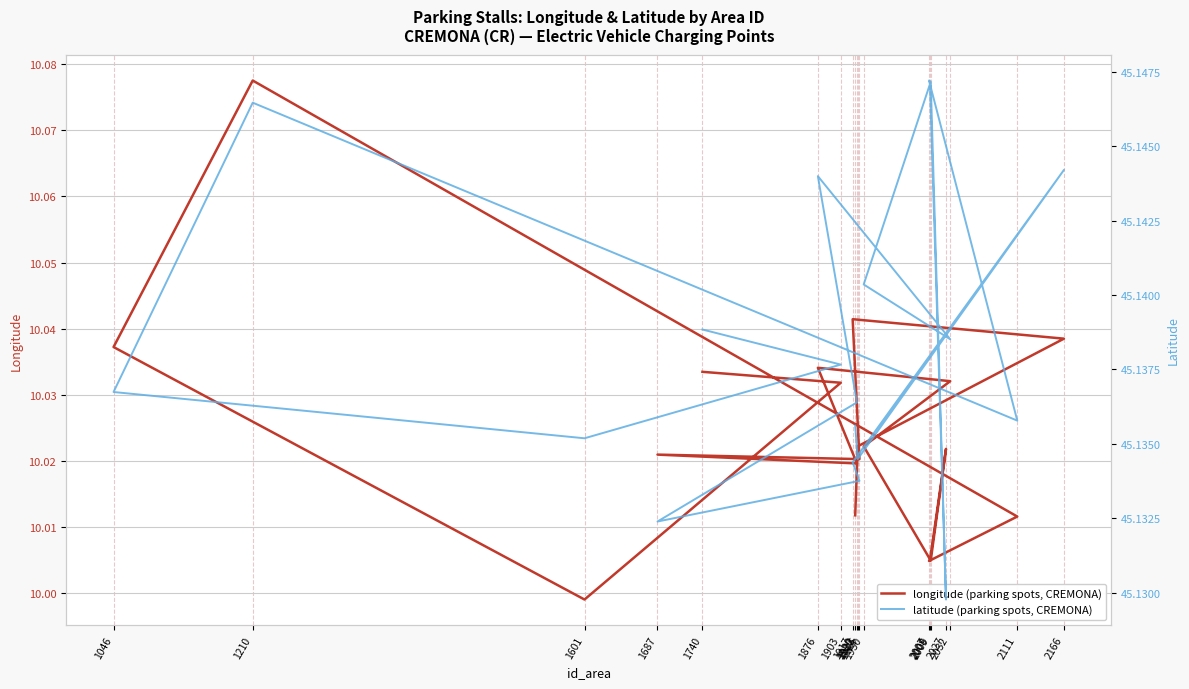

Does the chart have visible grid lines?

Yes